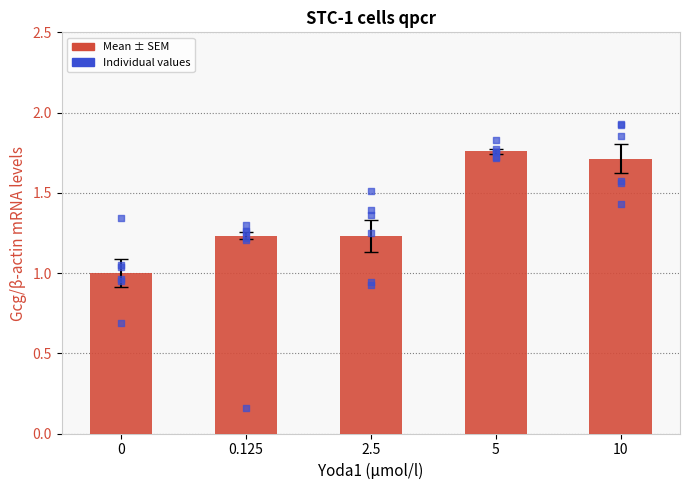

What is the change in value from 2.5 to 10?

+0.5